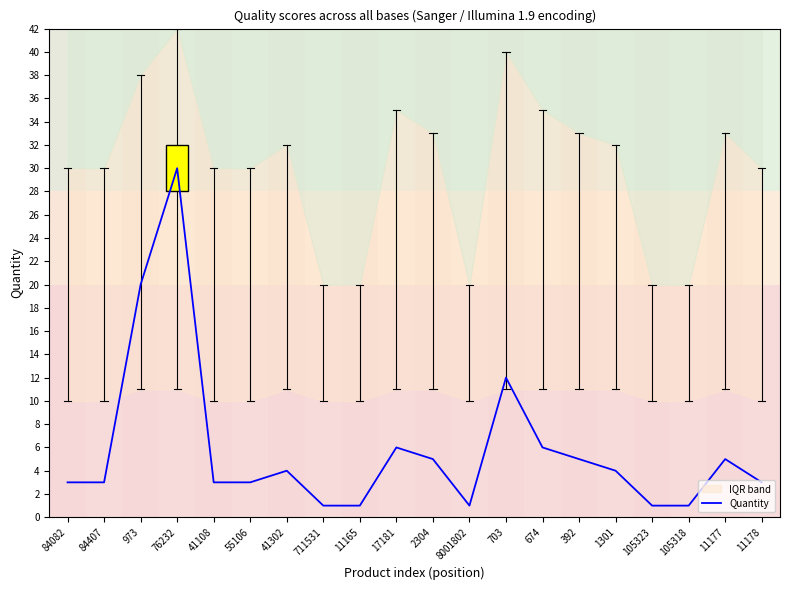

The value at 41108 is 5. True or false?

False